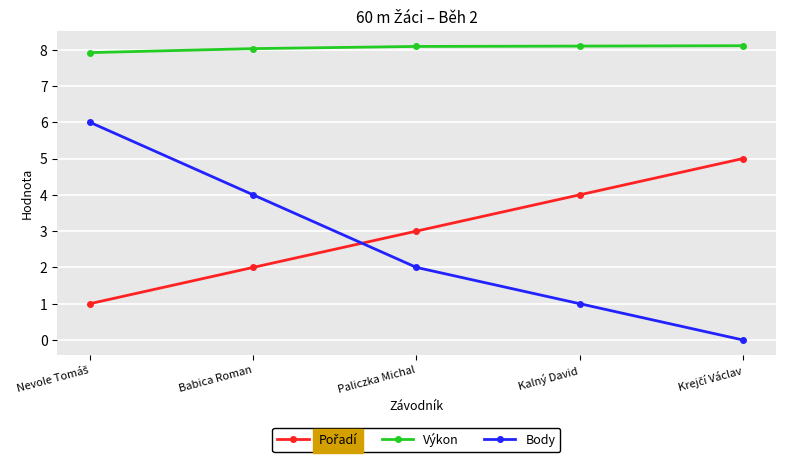

How many series are shown in this chart?

3